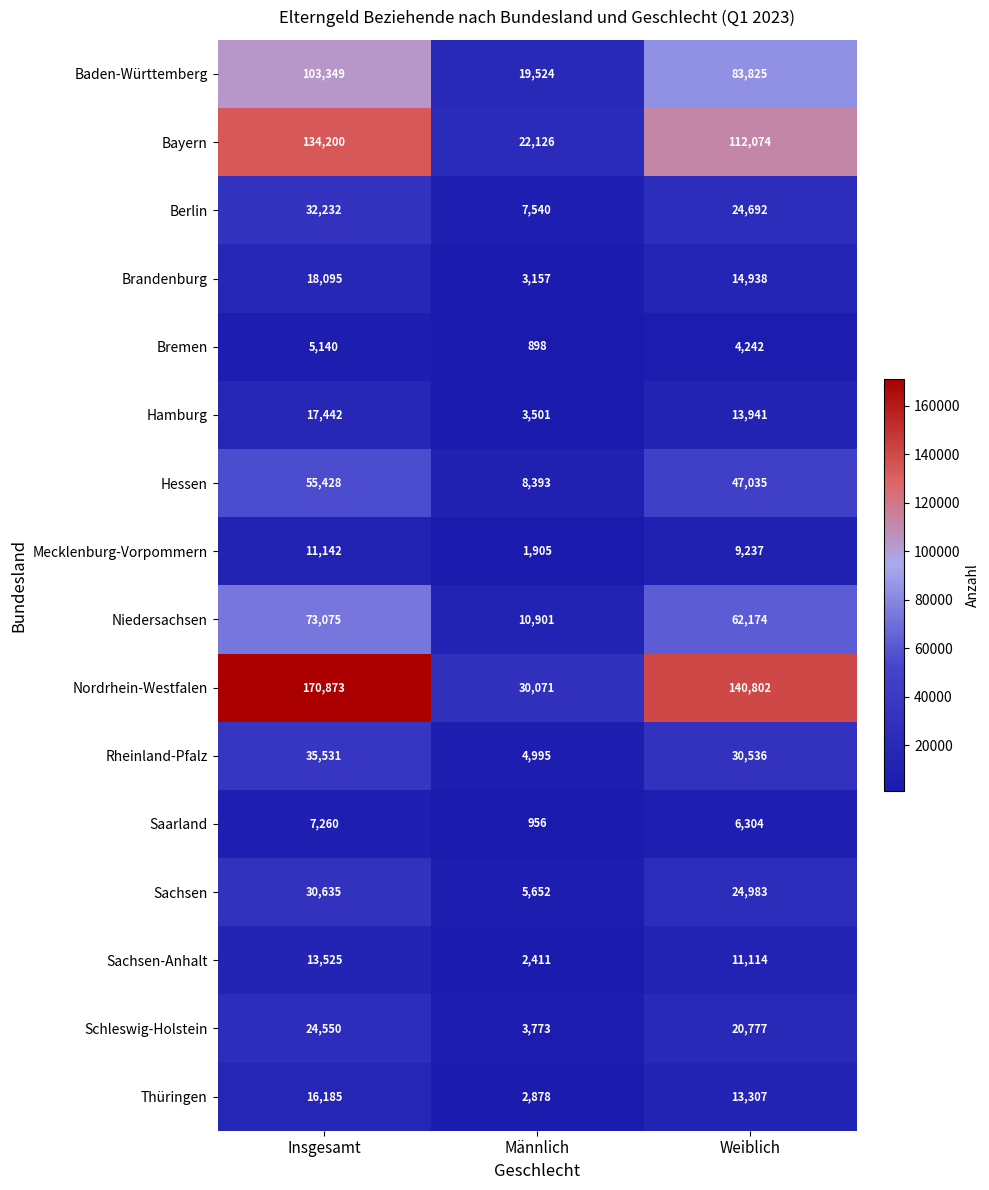

List the labels in order of Sachsen-Anhalt value, smallest first.

Männlich, Weiblich, Insgesamt